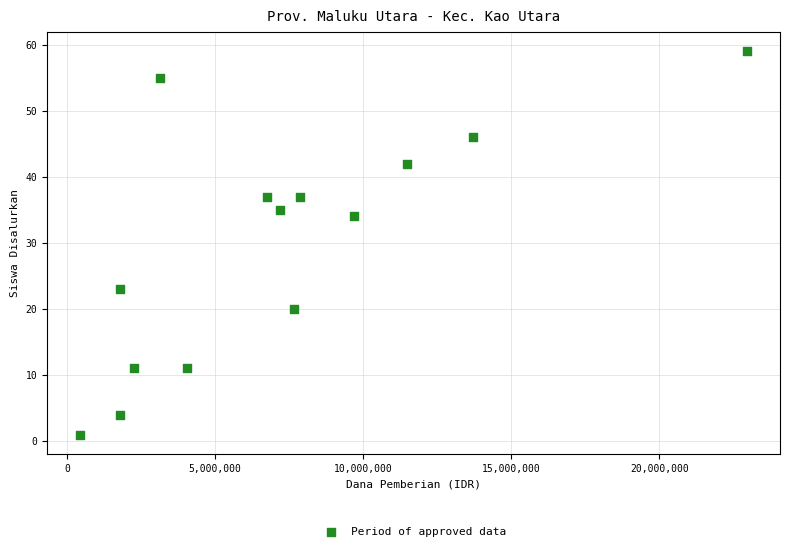

What is the range of Y values (max minus min)?

58